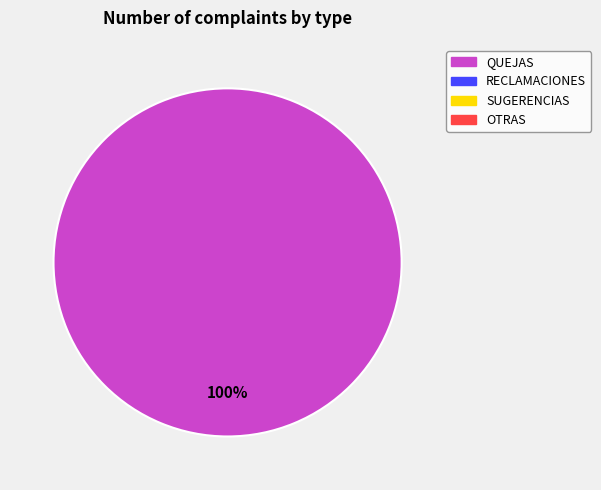

Is there a majority slice in this chart?

Yes